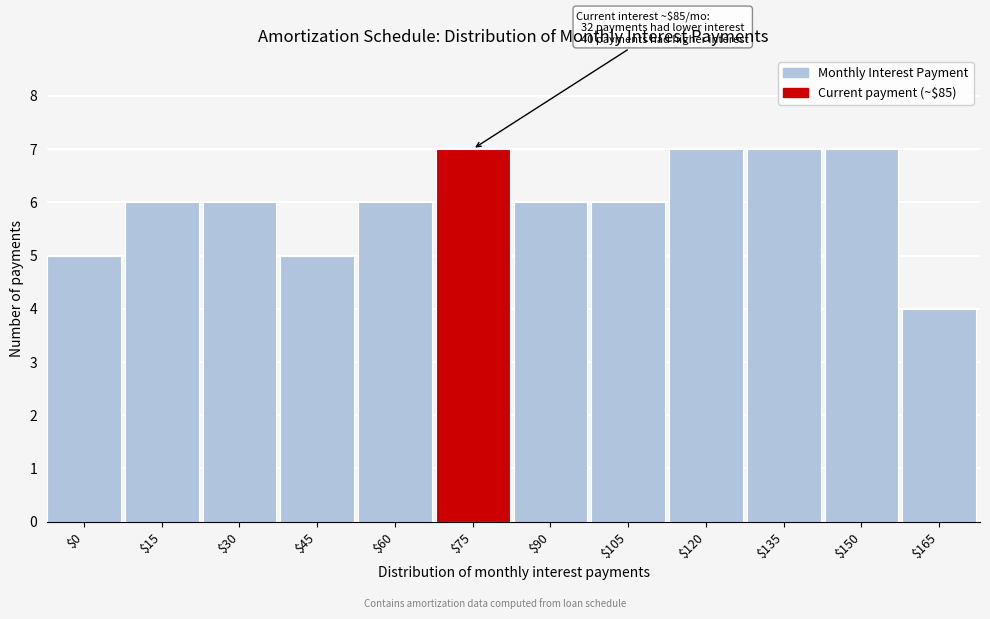

Reading right to left, extract all data points from this chart.

4	7	7	7	6	6	7	6	5	6	6	5